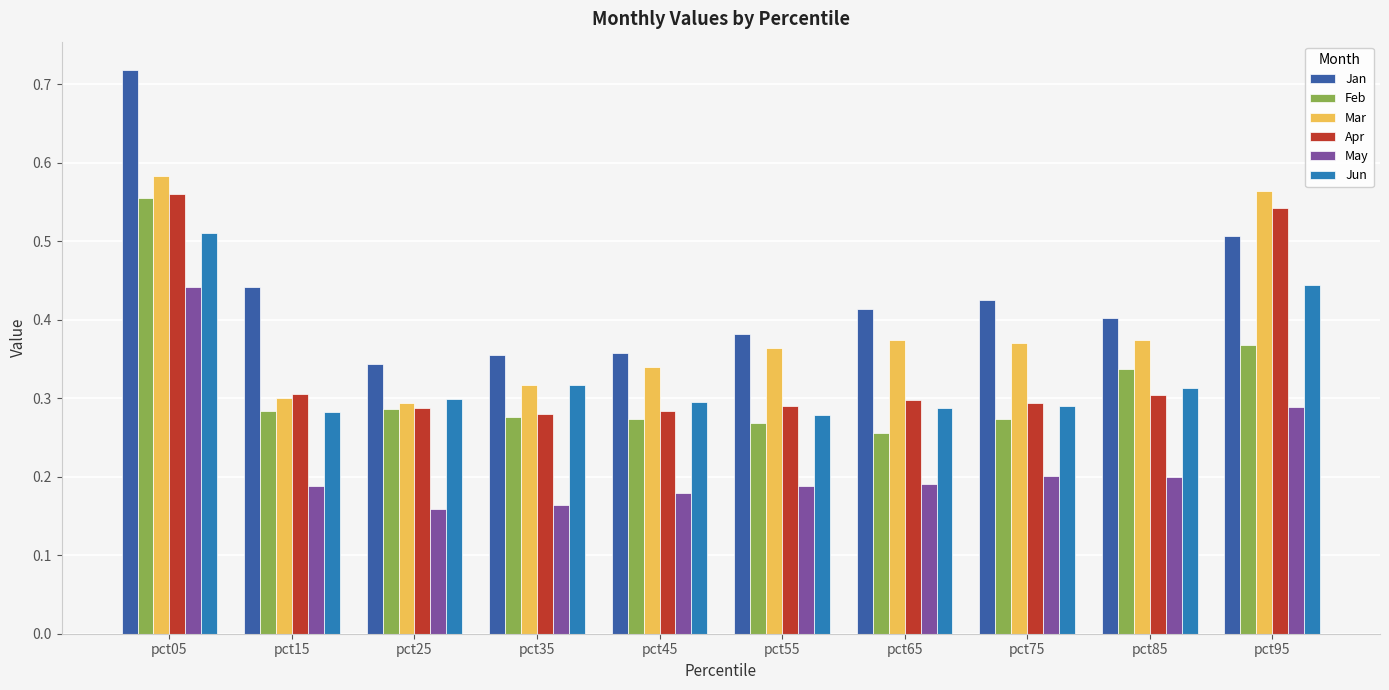

The Jun series shows 0.2 at pct55. True or false?

False